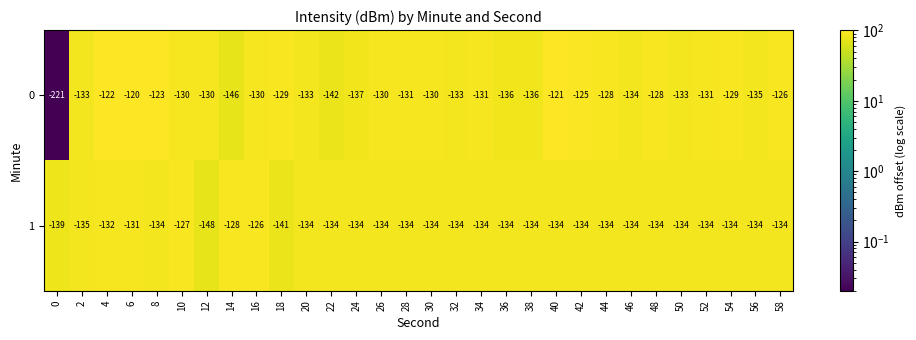

Is it true that 0 equals -88 at 16?

False